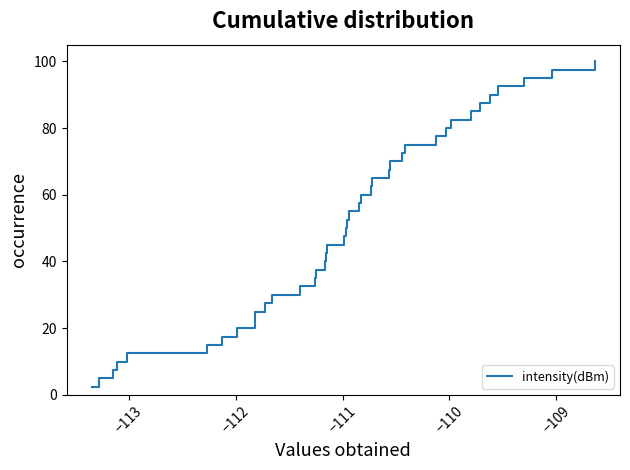

What is the smallest value displayed?

2.5